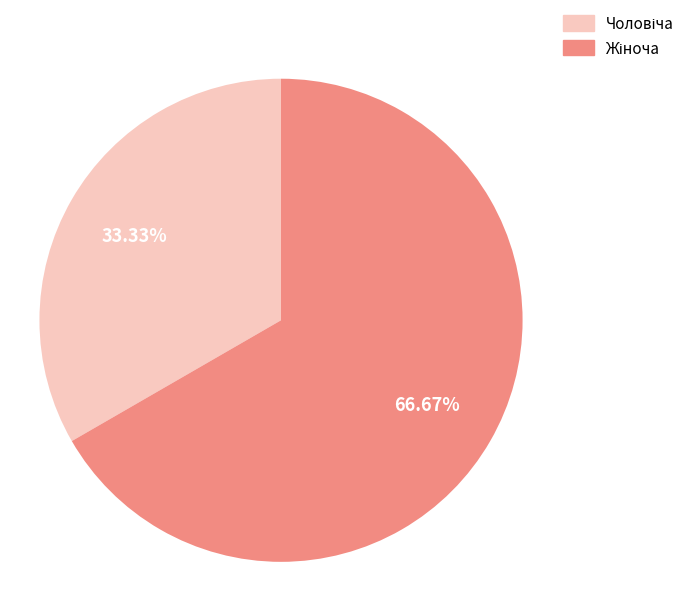

Does any single category account for the majority?

Yes